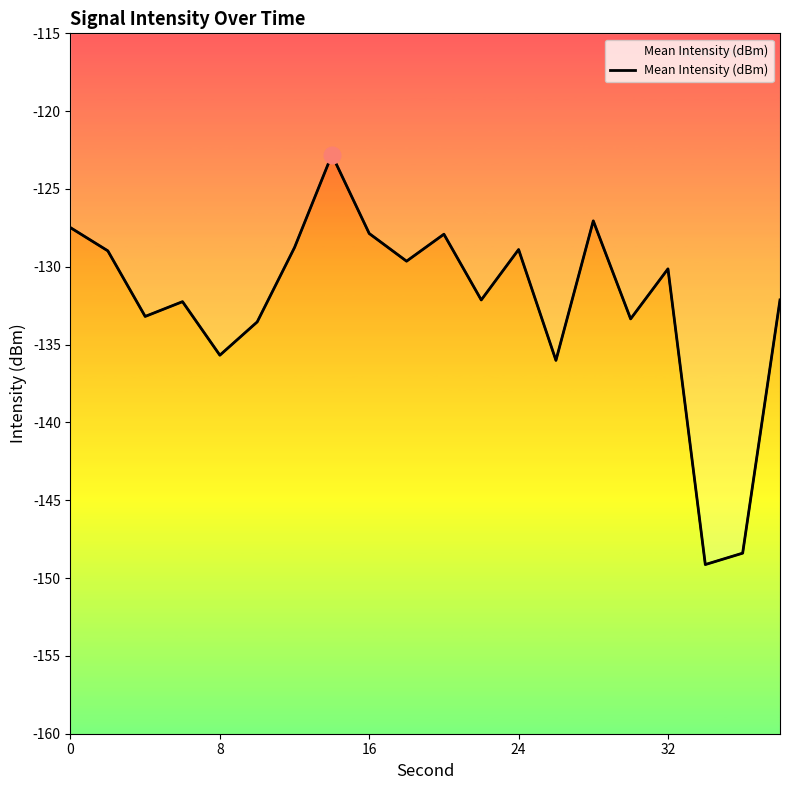

How many interior local peaks (higher than both neighbors) does the data have?

6